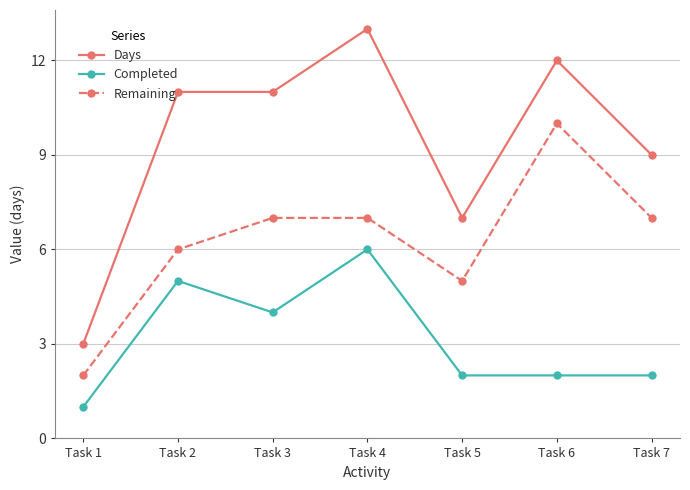

Is it true that Days equals 3 at Task 1?

True